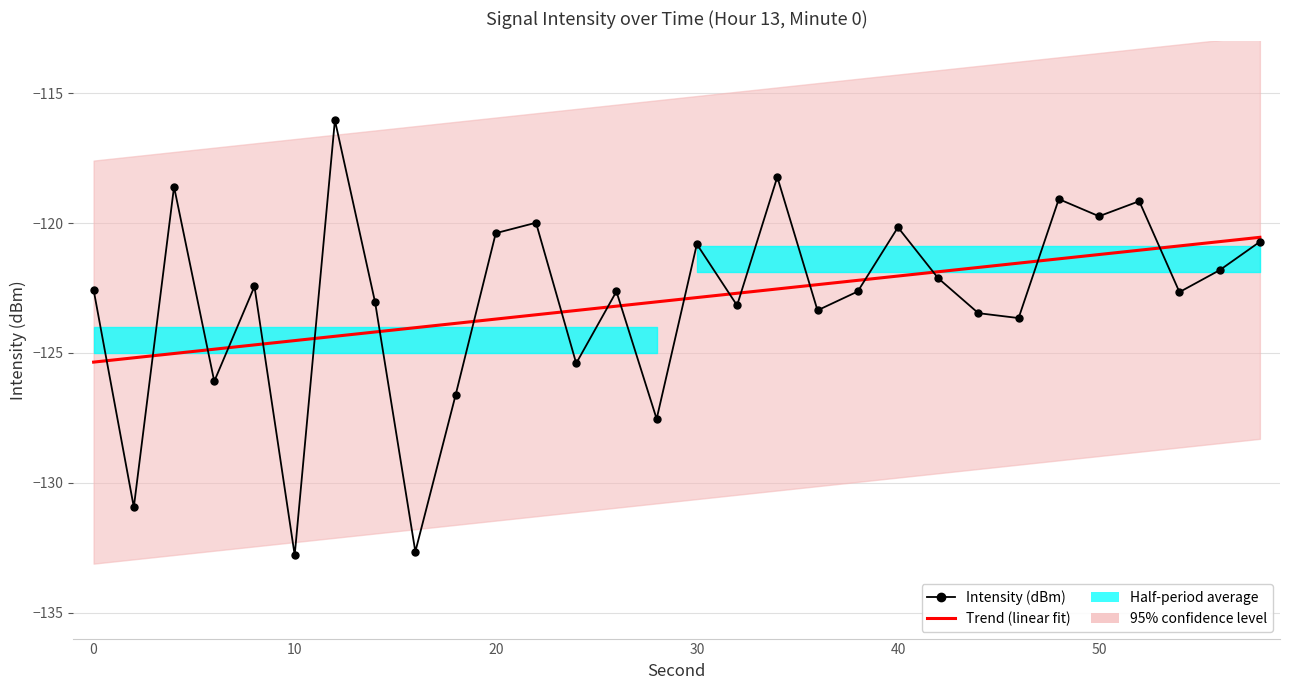

What is the maximum value for Trend (linear fit)?

-120.5